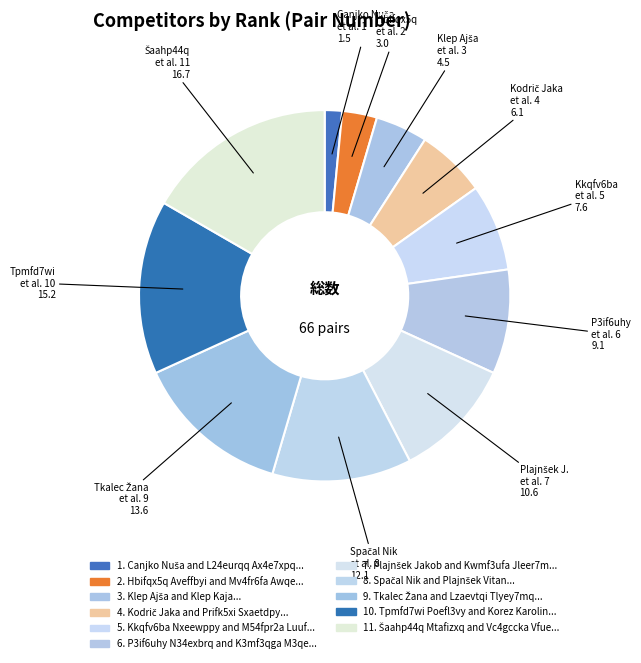

How many segments does this pie chart have?

11